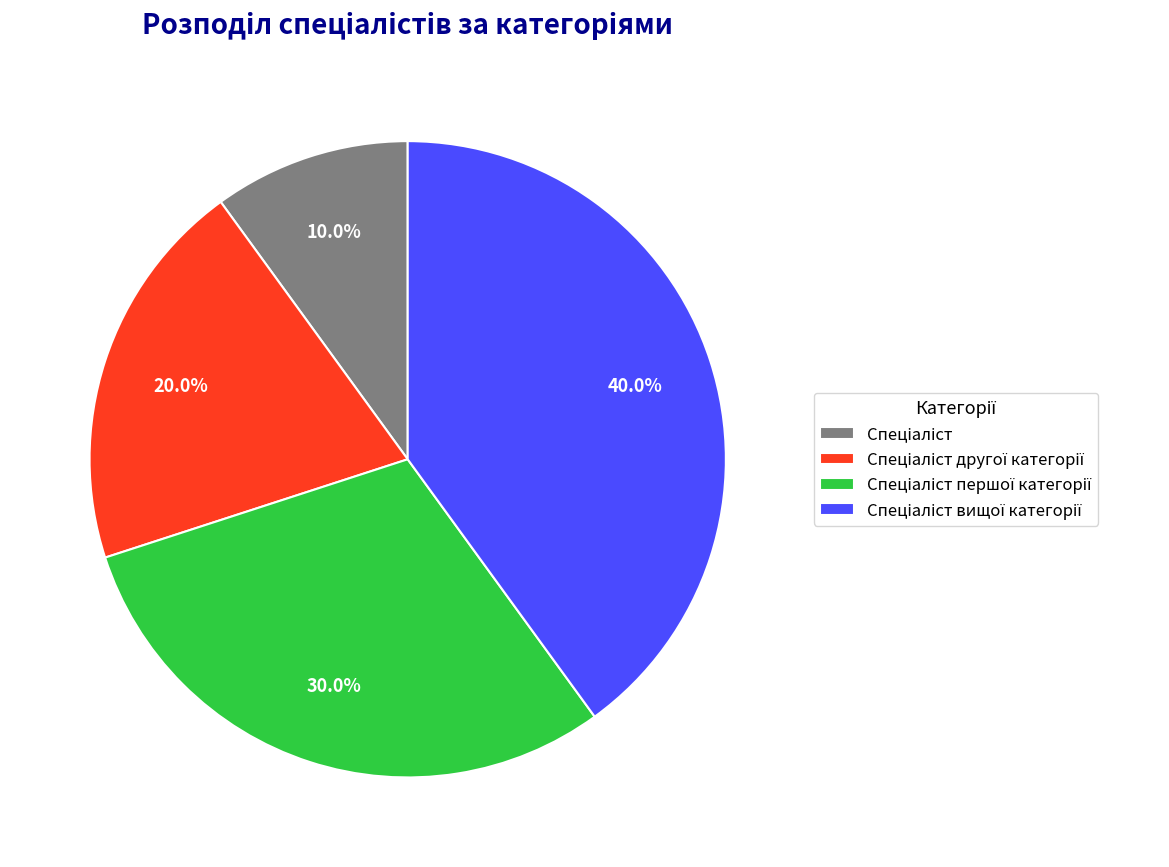

Does any single category account for the majority?

No